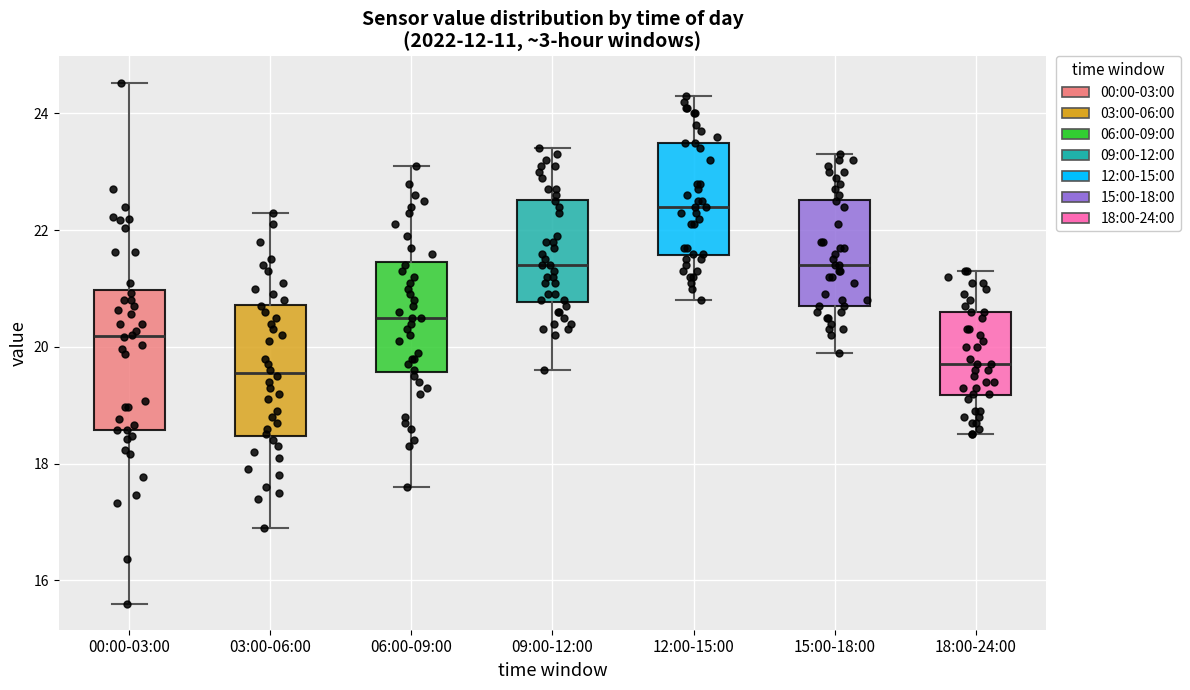

Where is the lower edge of the box for 12:00-15:00 on the y-axis? The values are not printed on the chart, so give them approximately, as read against the axis.

21.6